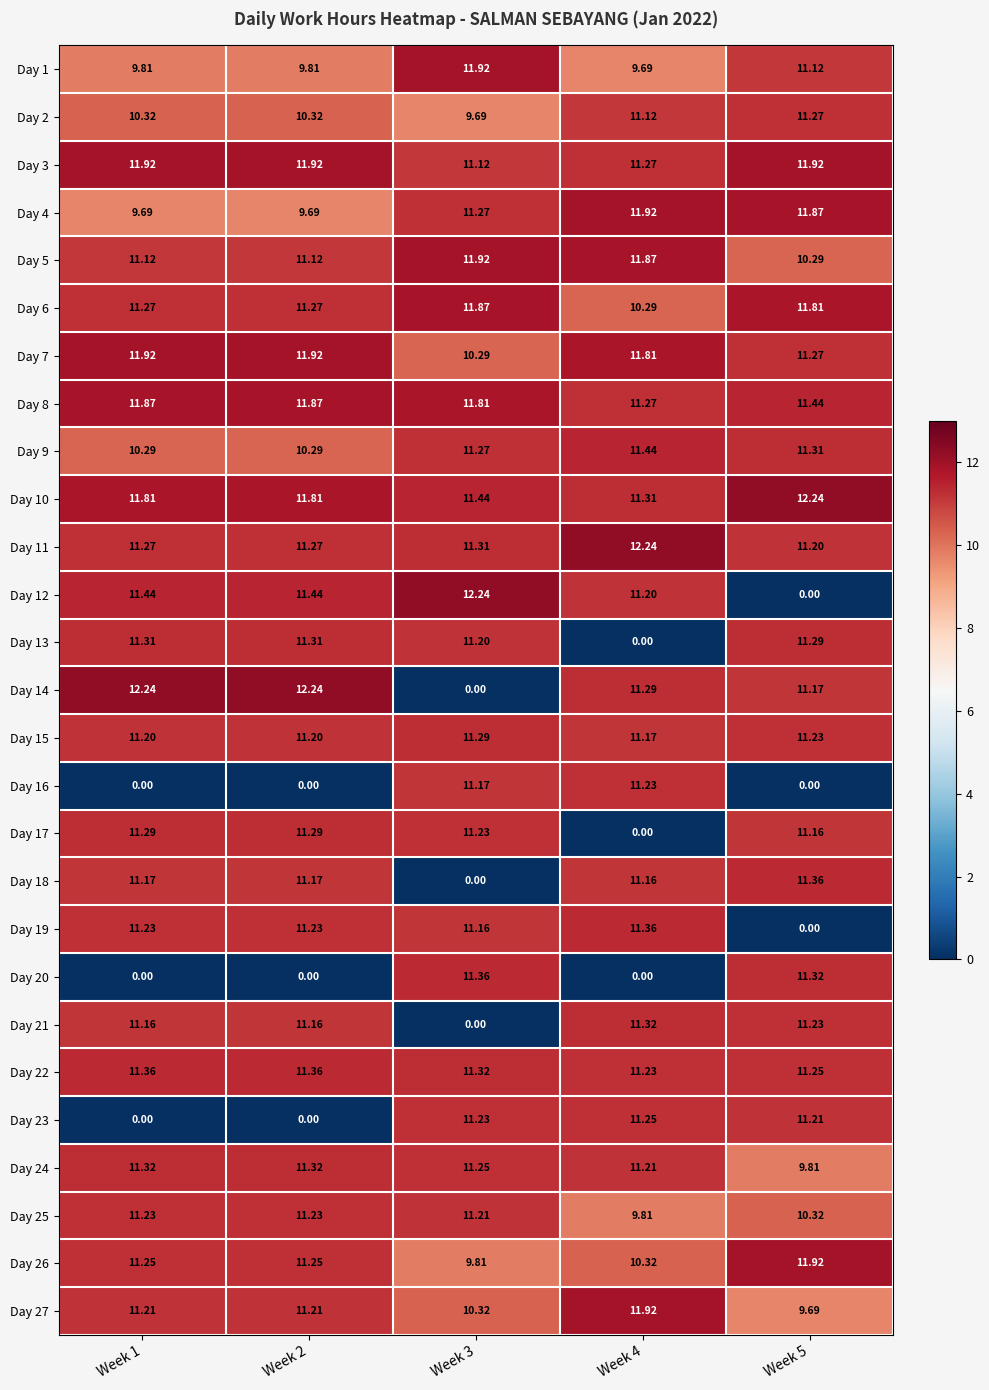

Is the value of Day 22 at Week 5 greater than the value of Day 15 at Week 1?

Yes